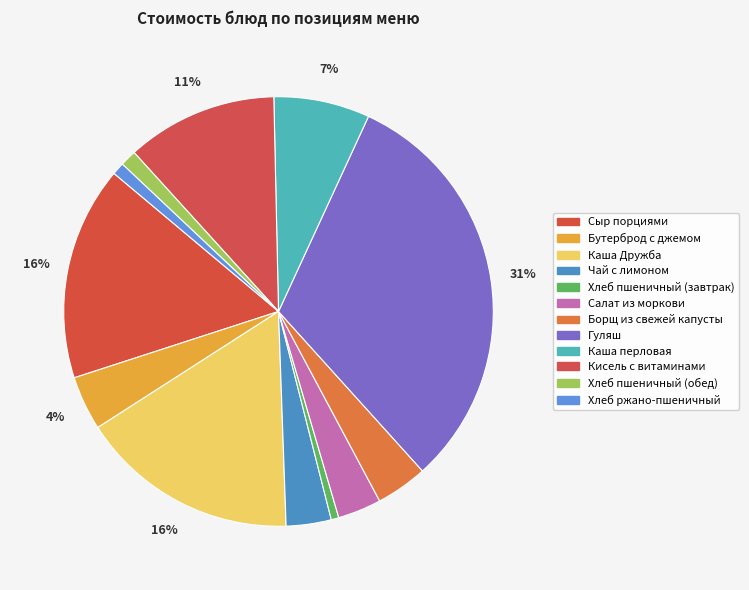

What percentage do Бутерброд с джемом and Хлеб пшеничный (обед) together represent?

5.3%